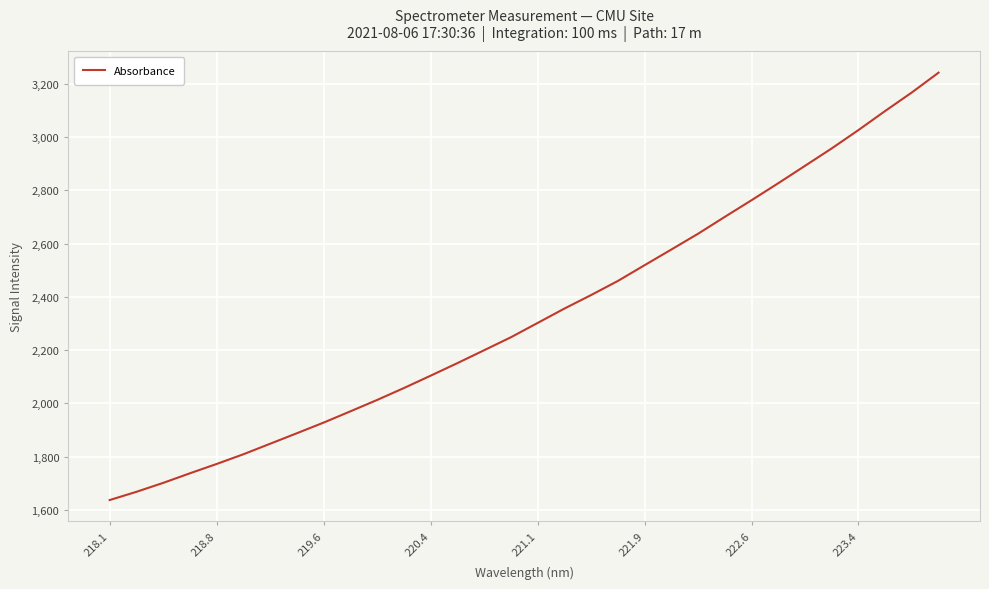

How many series are shown in this chart?

1